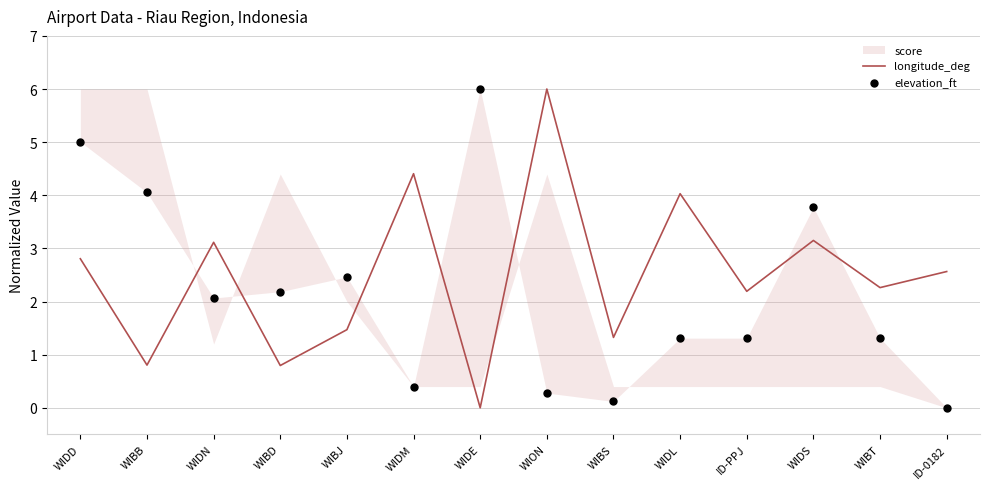

What is the total value across all series at WIDM?

4.8